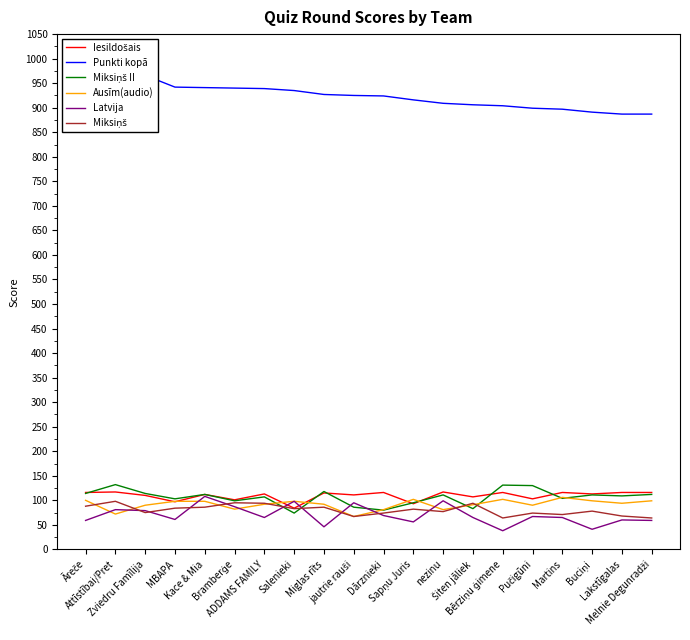

What is the difference between the highest and lowest values at Dārznieki?

855